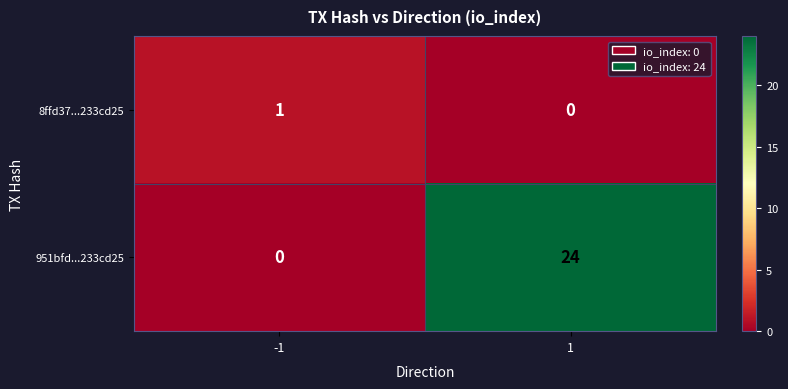

What is the approximate value of 951bfd...233cd25 at 1?

24